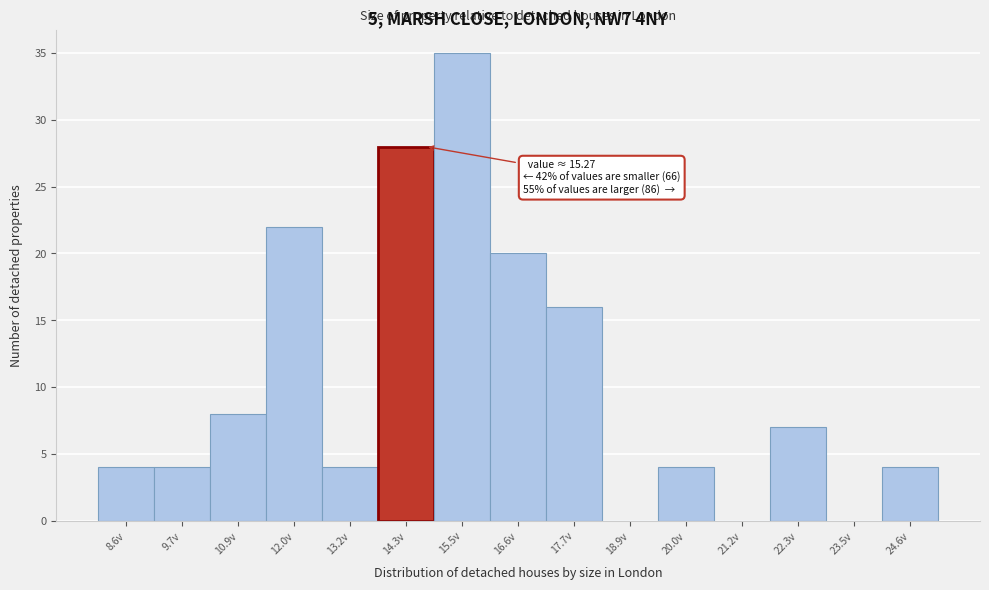

Reading left to right, extract all data points from this chart.

8.6v=4	9.7v=4	10.9v=8	12.0v=22	13.2v=4	14.3v=28	15.5v=35	16.6v=20	17.7v=16	18.9v=0	20.0v=4	21.2v=0	22.3v=7	23.5v=0	24.6v=4